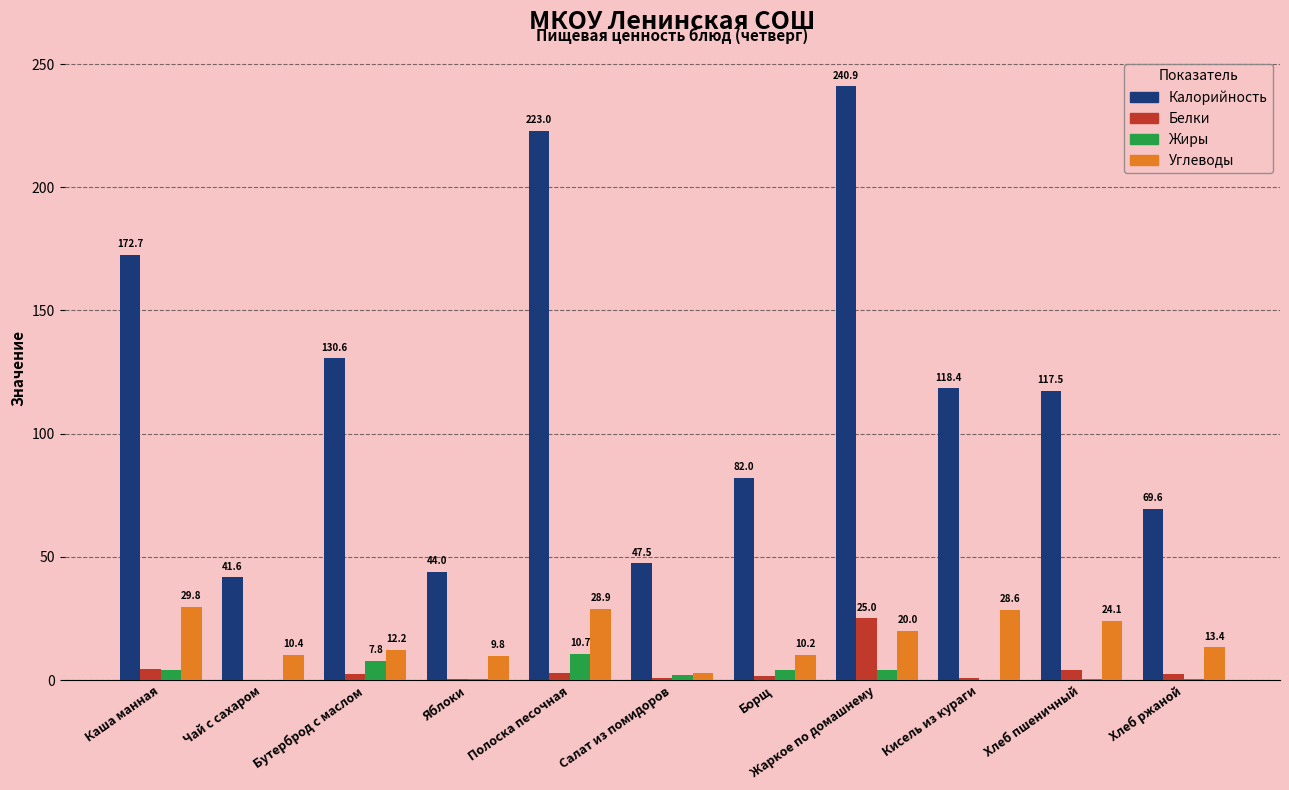

At which label does Калорийность reach its peak?

Жаркое по домашнему